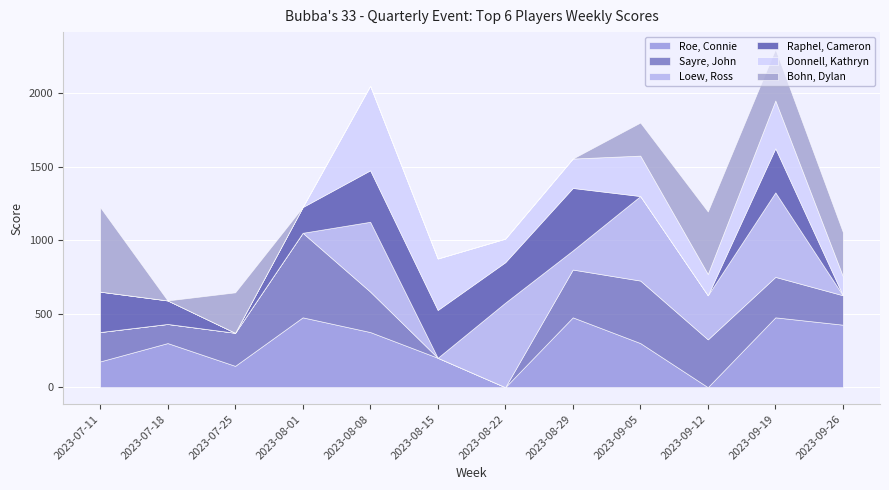

Is it true that Loew, Ross equals -284 at 2023-07-25?

False